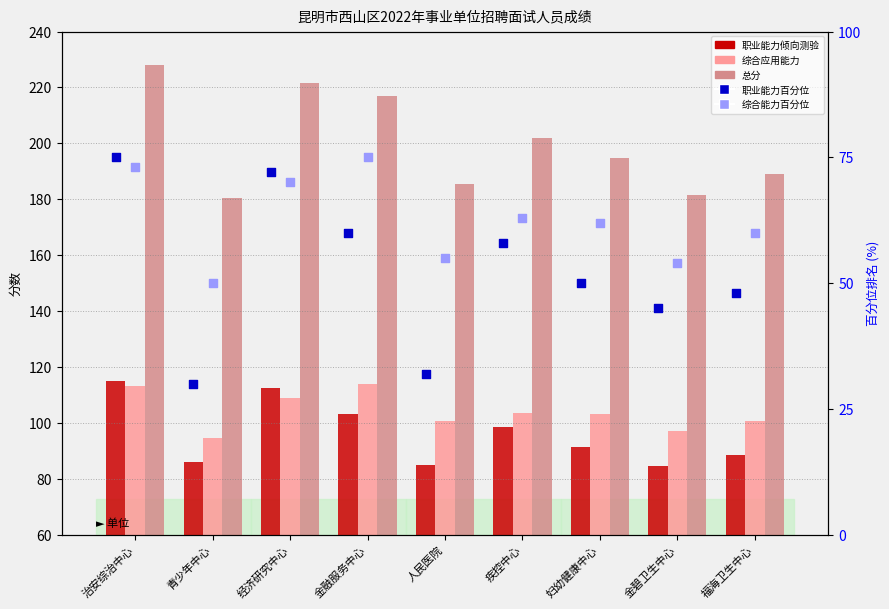

Which series has the widest spread of Y values?

总分